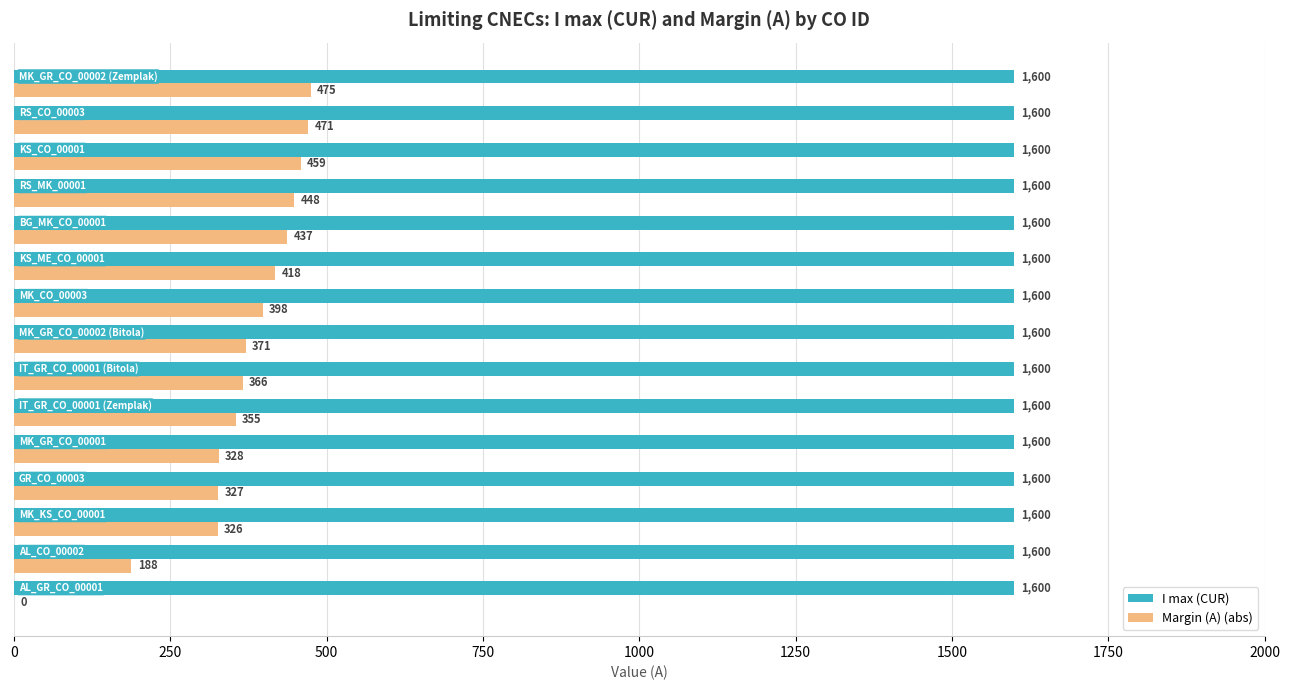

What is the maximum value shown in the chart?

1600